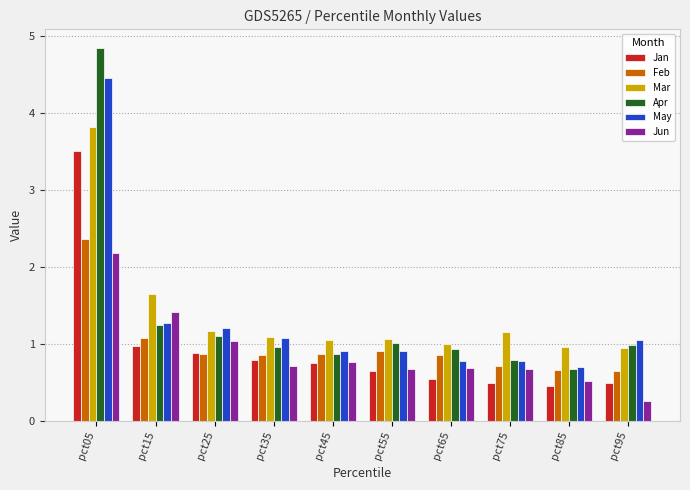

What is the difference between the Feb values at pct05 and pct25?

1.5